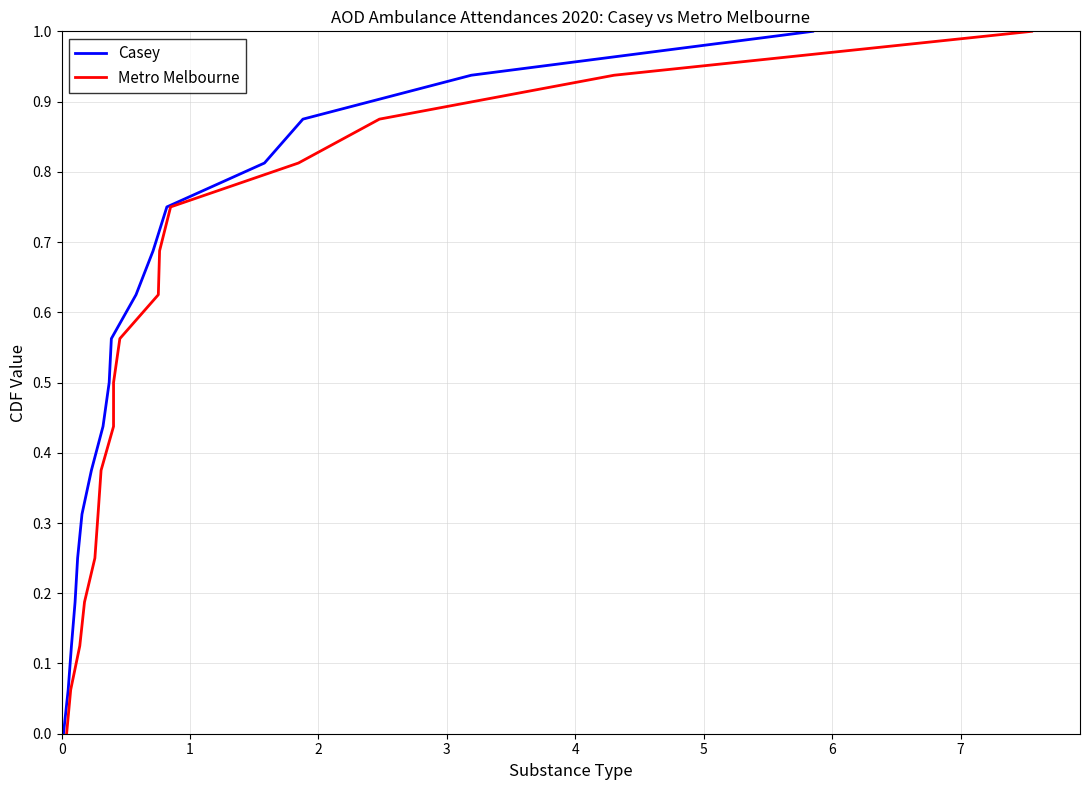

True or false: Casey and Metro Melbourne intersect in this chart.

False